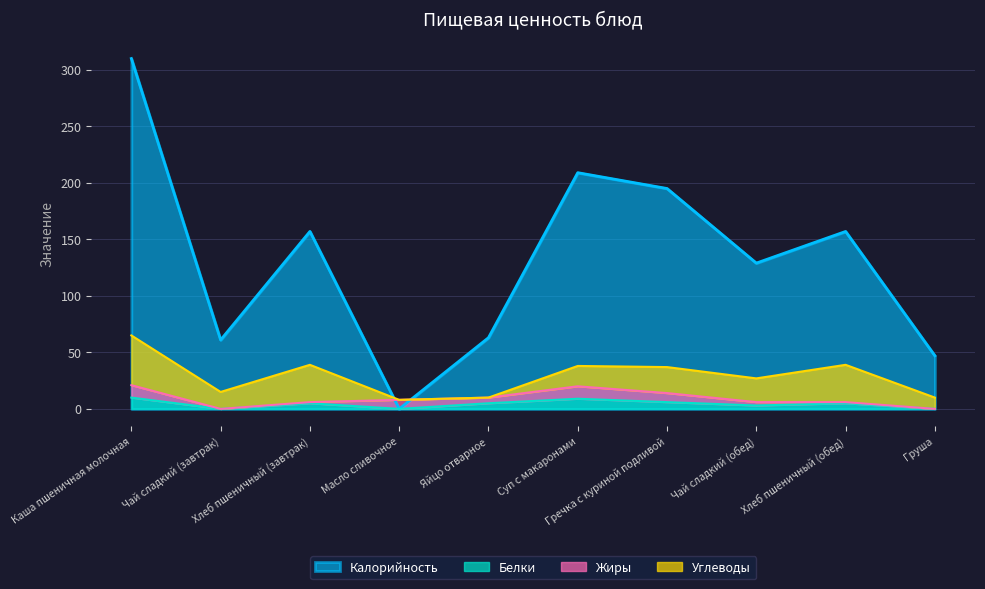

What position from the left is Масло сливочное?

4